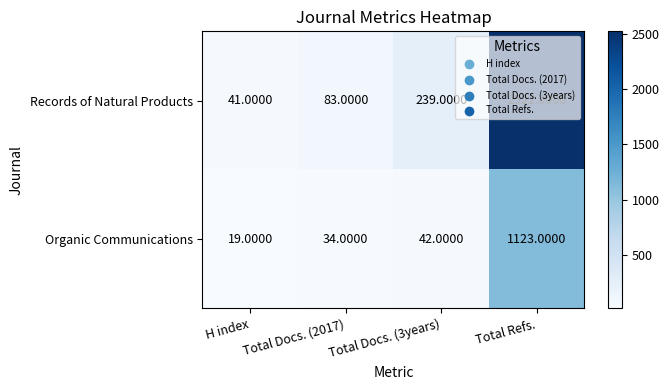

Rank the series by their average value, from lowest to highest.

Organic Communications, Records of Natural Products